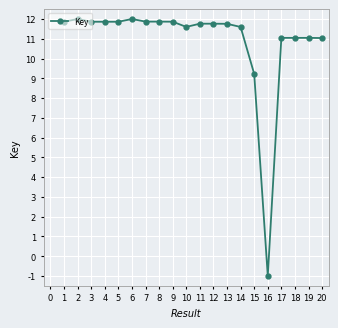

True or false: the data has more than 2 interior local peaks.

True